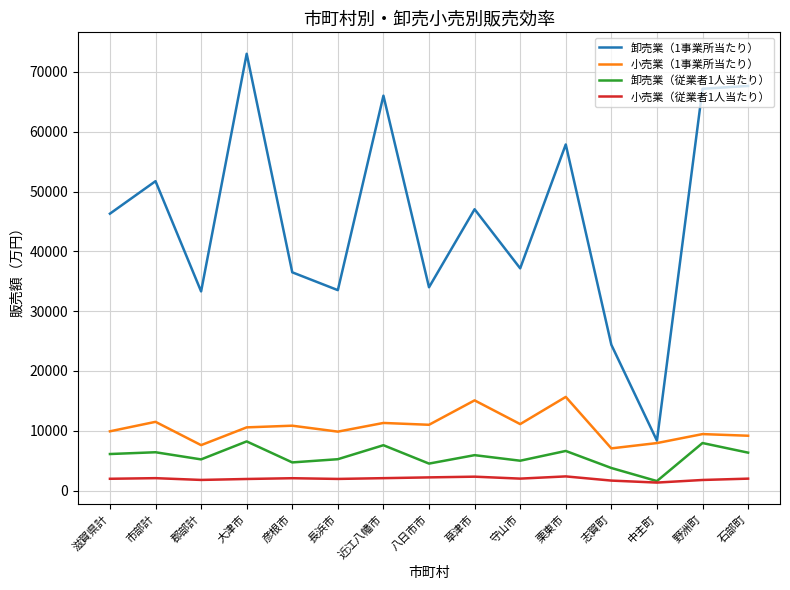

What is the minimum value shown in the chart?

1339